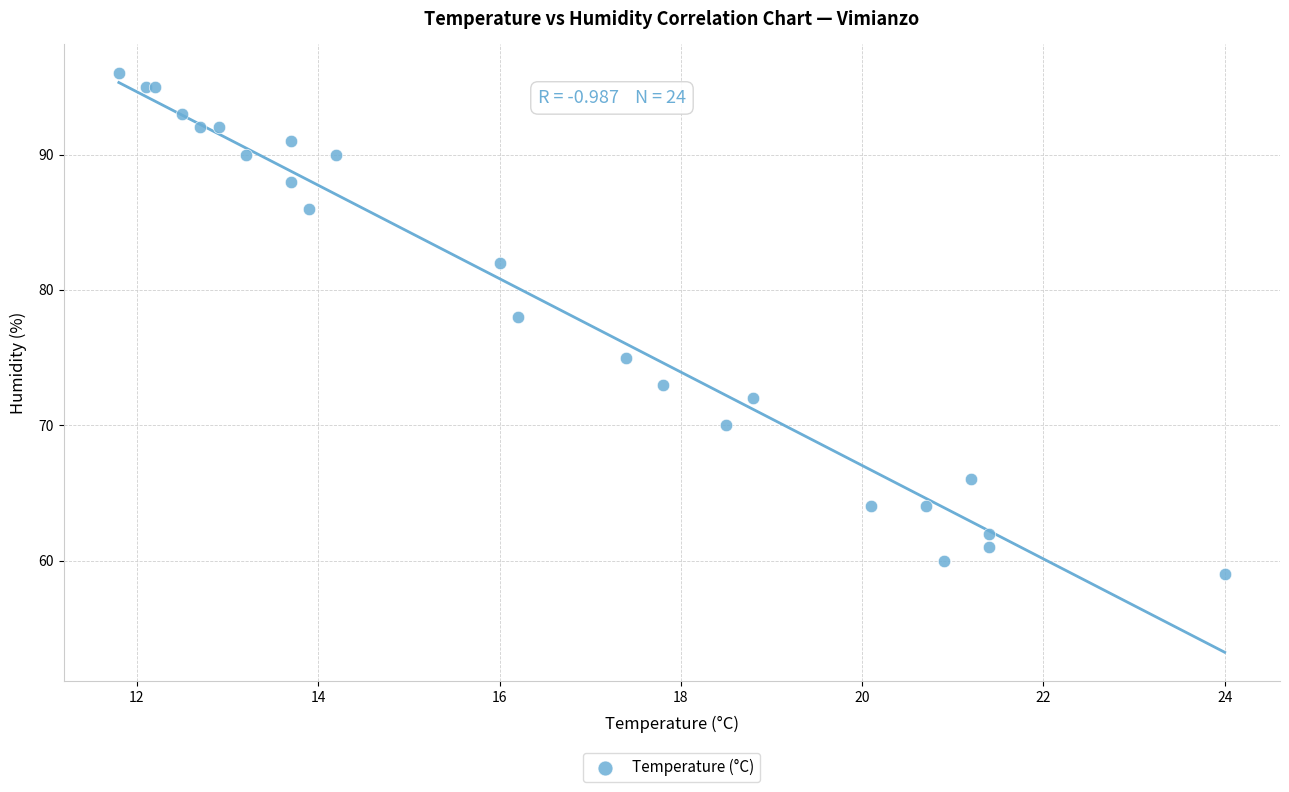

What Y value in the scatter plot is closest to 77?

78